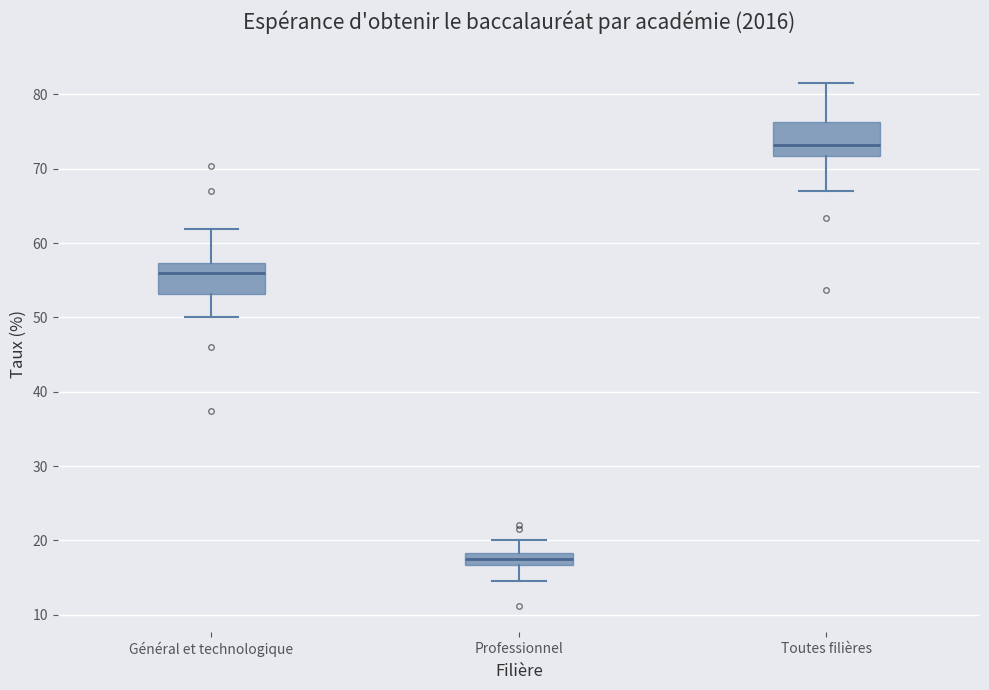

Reading left to right, read every box against the y-axis: the position of its median line, the range the box covers, and the ends of its whiskers. The values are not printed on the chart, so give them approximately, as read against the axis.

Général et technologique: median 56, box 53 to 57, whiskers 50 to 62
Professionnel: median 18 (inside the box), box 17 to 18, whiskers 15 to 20
Toutes filières: median 73, box 72 to 76, whiskers 67 to 82